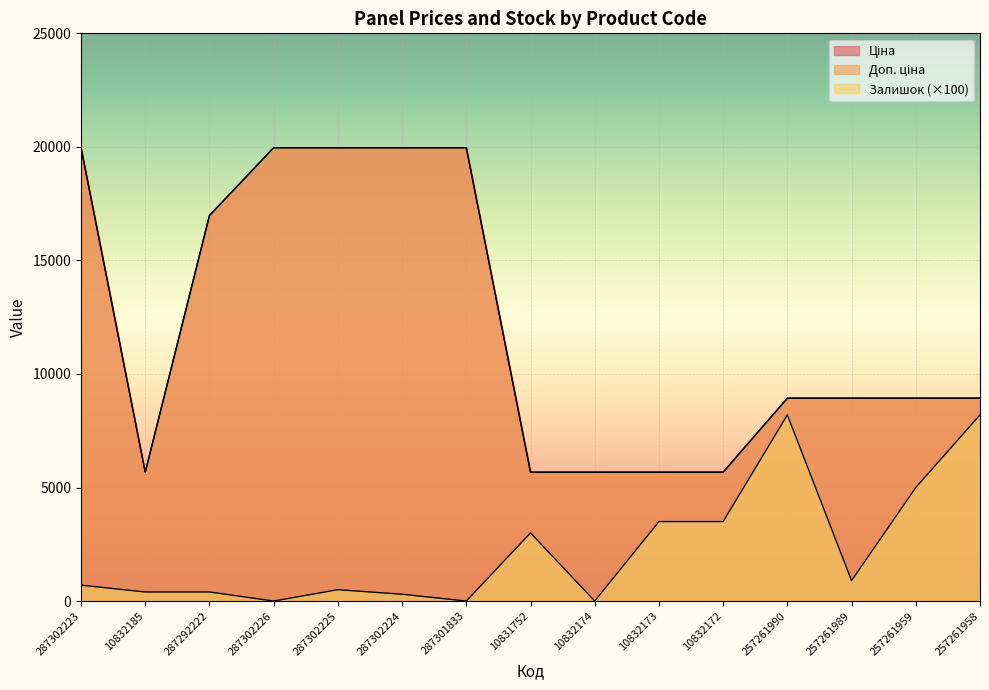

What is the total value across all series at 287302223?

40628.3